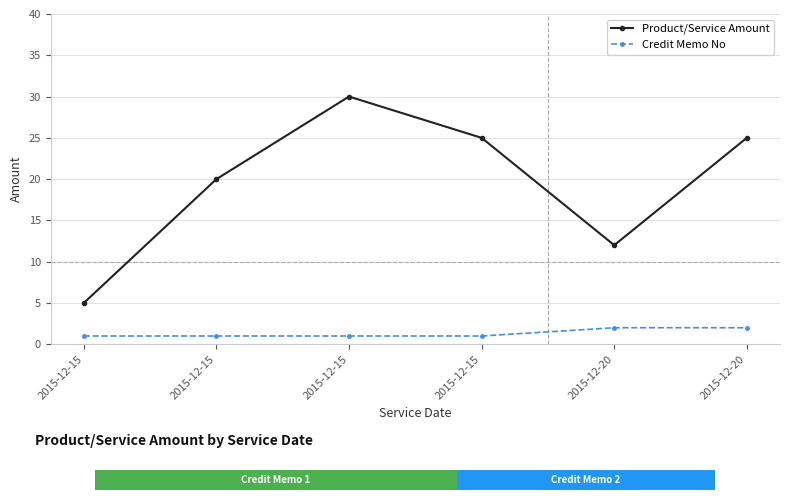

What are all the series names shown in the legend?

Product/Service Amount, Credit Memo No